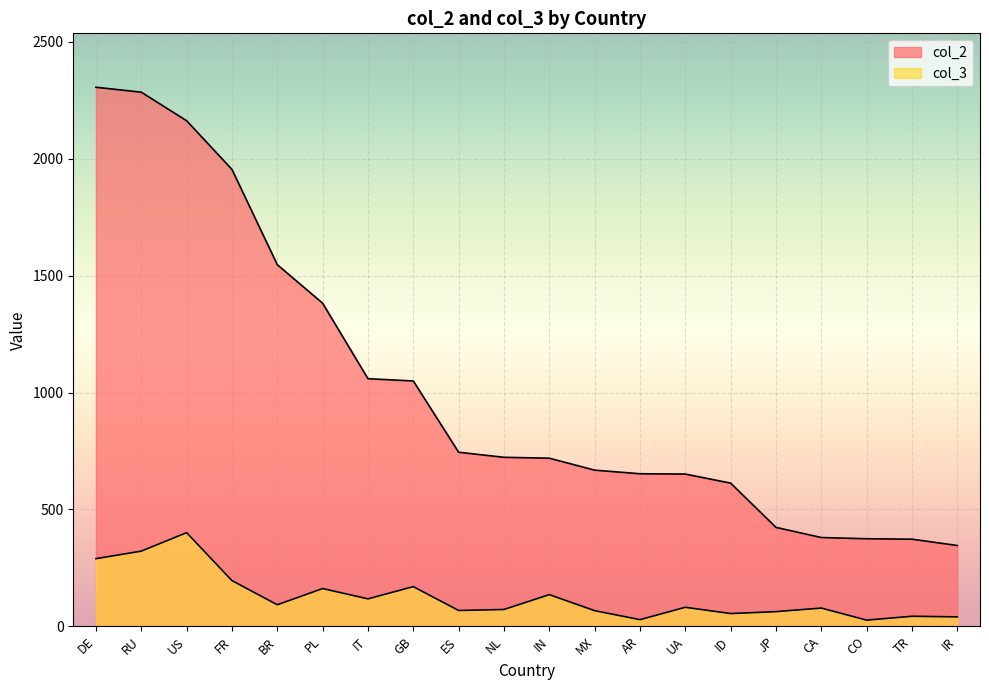

What is the label of the 20th point from the left?

IR